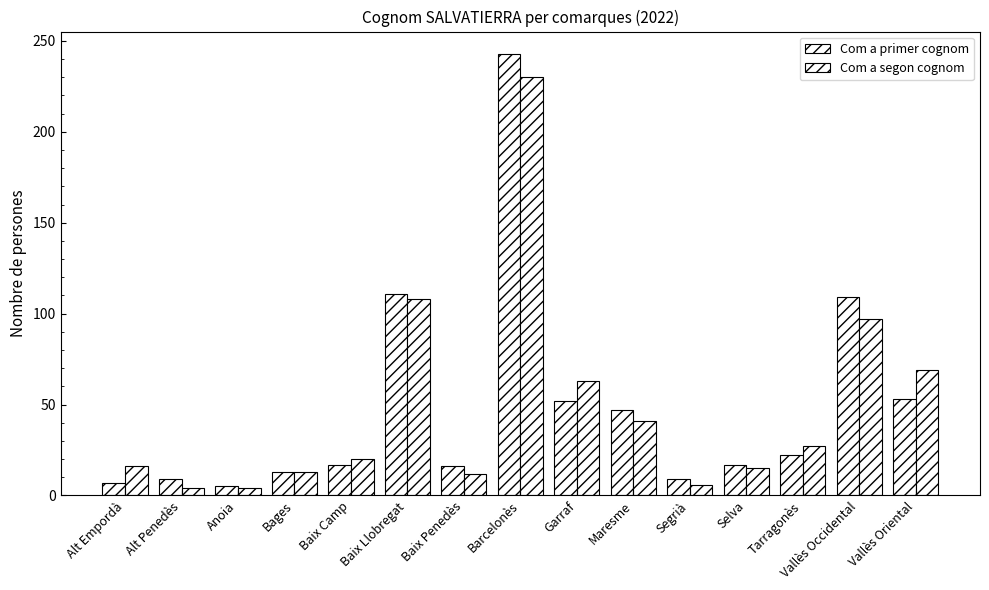

What is the label of the 14th bar from the left?

Vallès Occidental